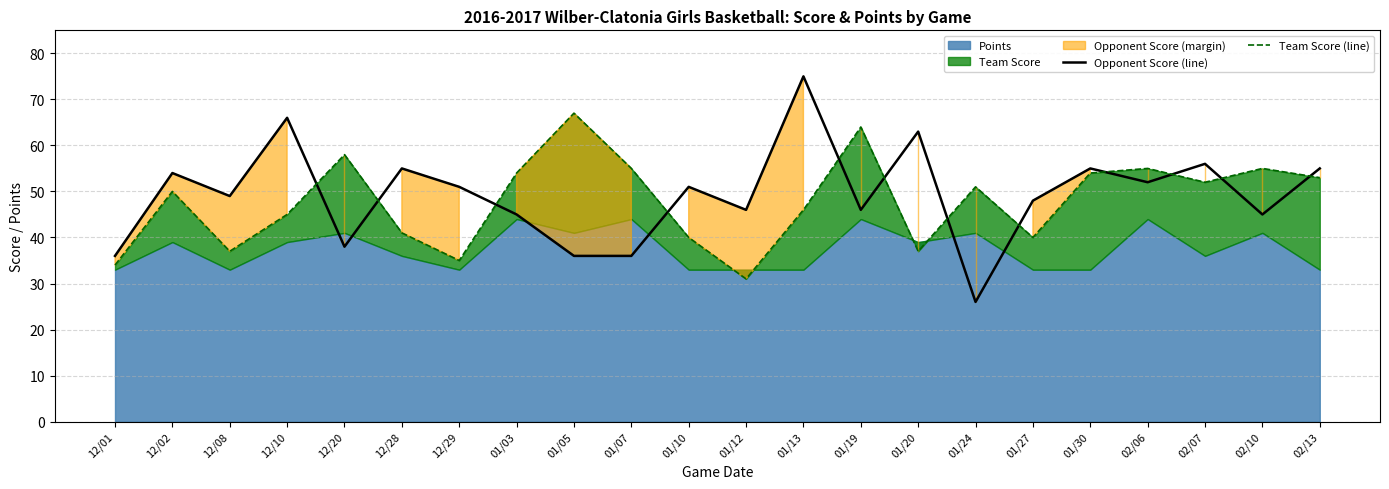

Where is the first local minimum for Team Score (line)?

12/08